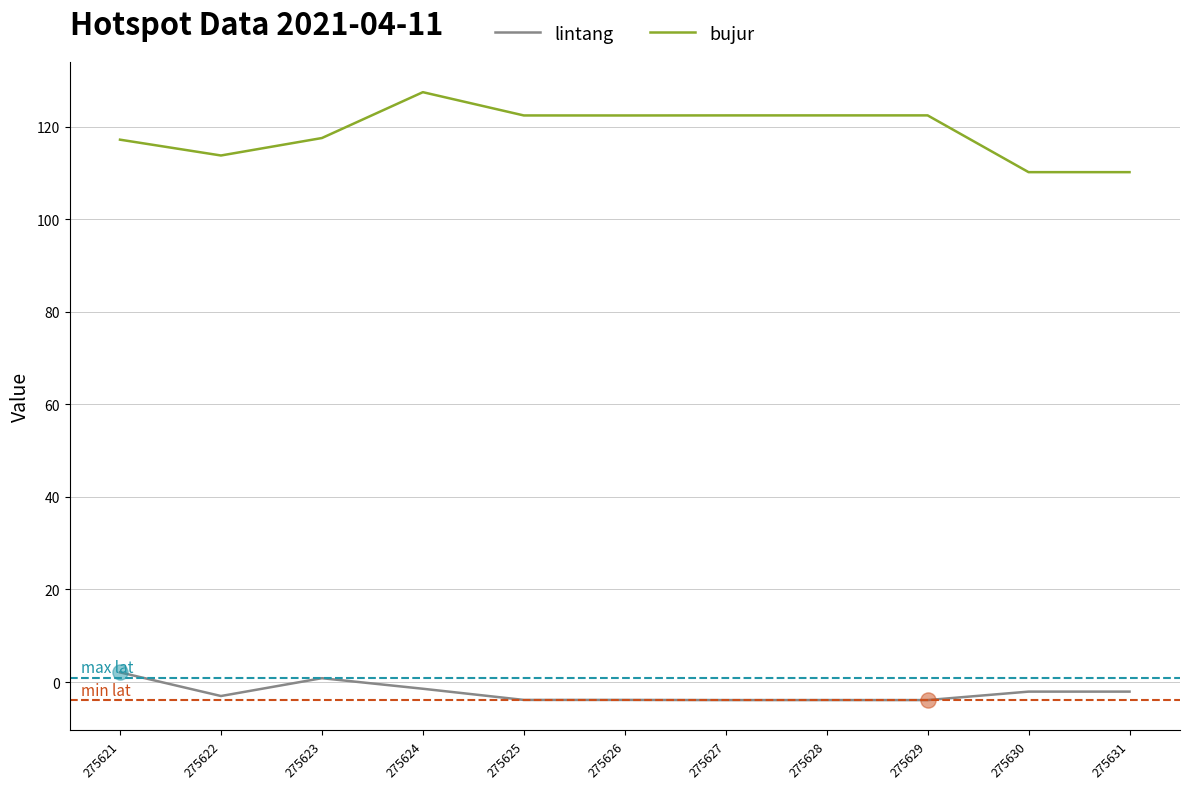

Which series has the widest spread of values?

bujur